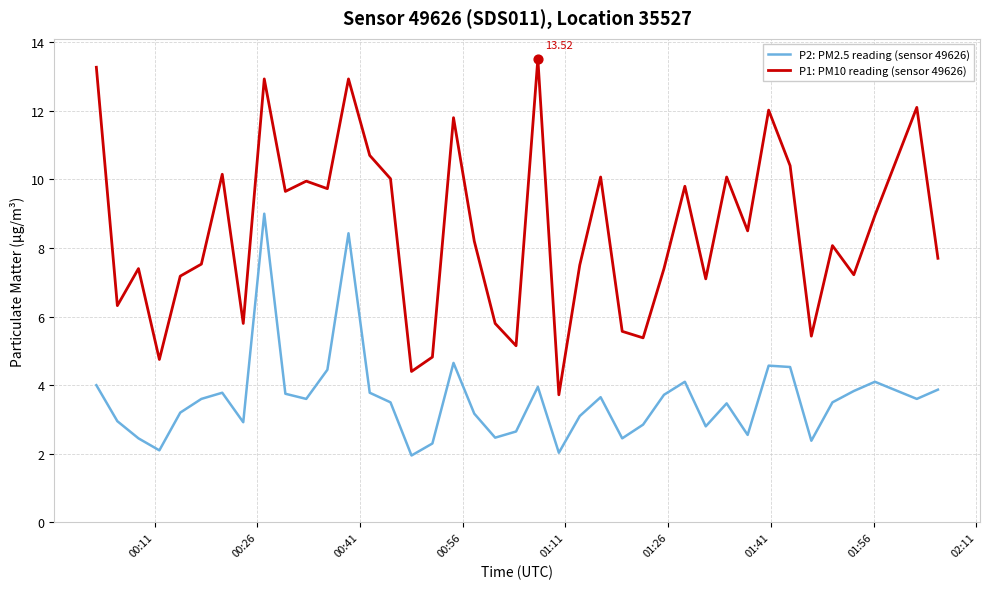

True or false: P1: PM10 reading (sensor 49626) and P2: PM2.5 reading (sensor 49626) cross at least once.

False